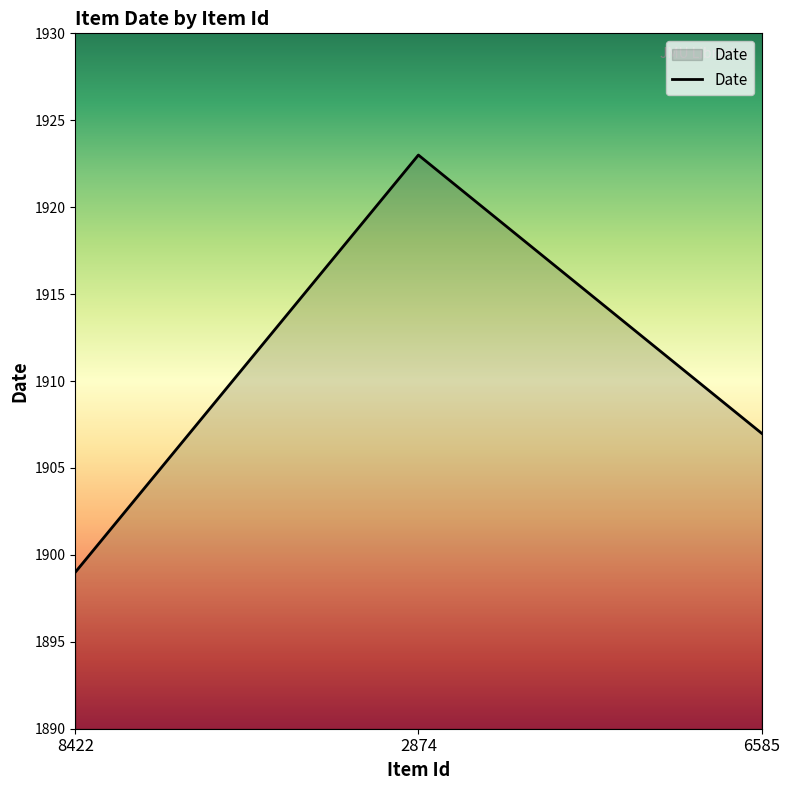

What is the maximum value shown in the chart?

1923